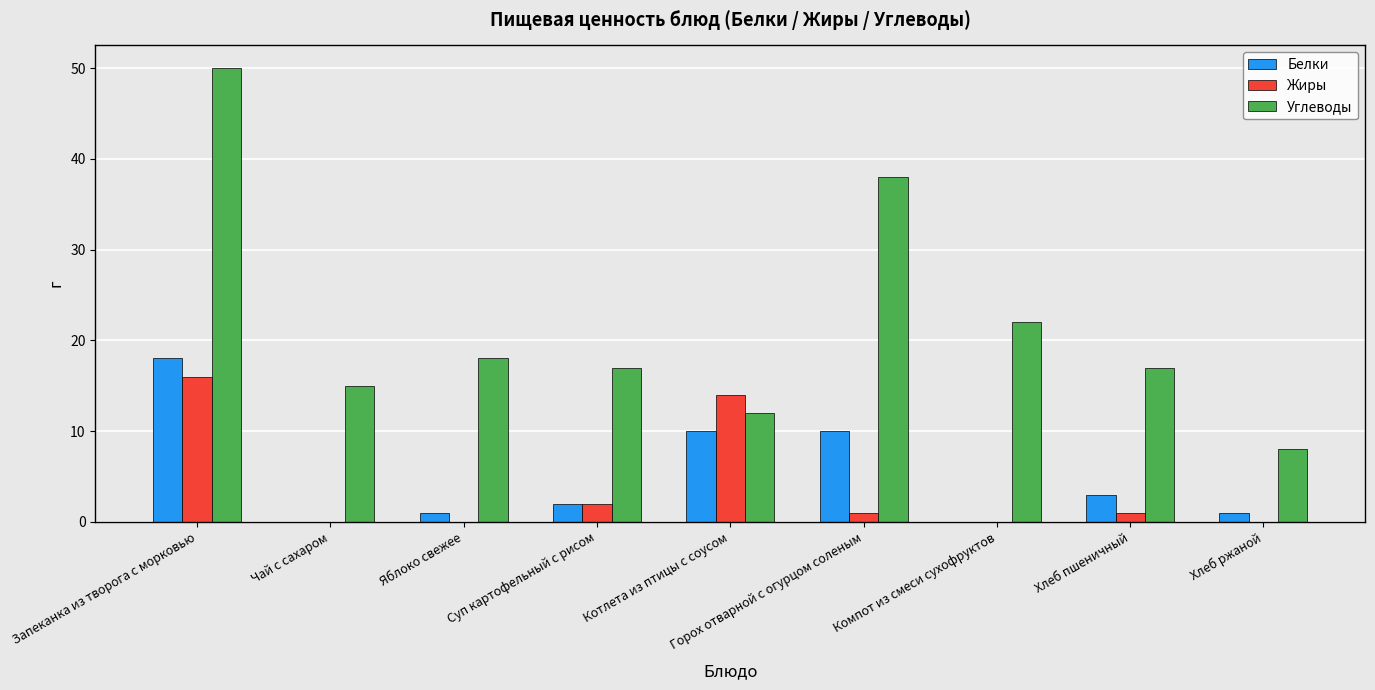

Reading left to right, extract all data points from this chart.

Белки: 18	0	1	2	10	10	0	3	1
Жиры: 16	0	0	2	14	1	0	1	0
Углеводы: 50	15	18	17	12	38	22	17	8